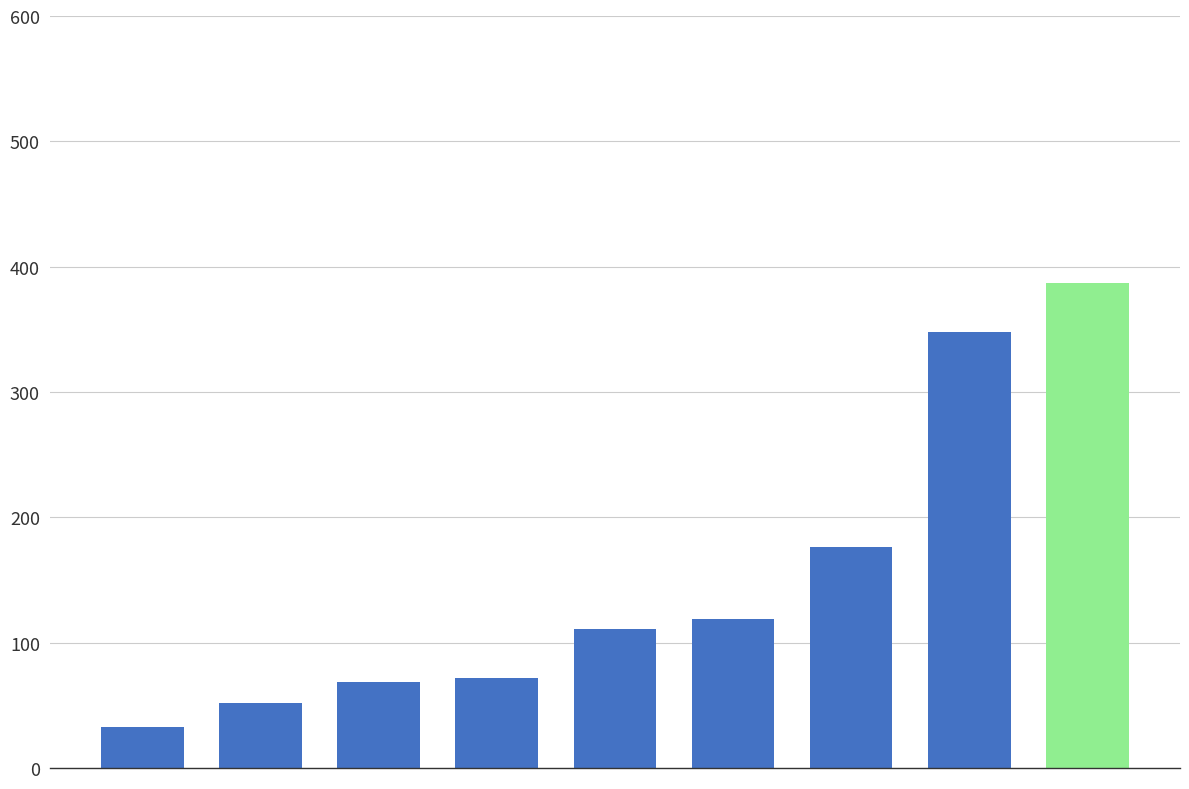

What is the sum of all values?

1366.7